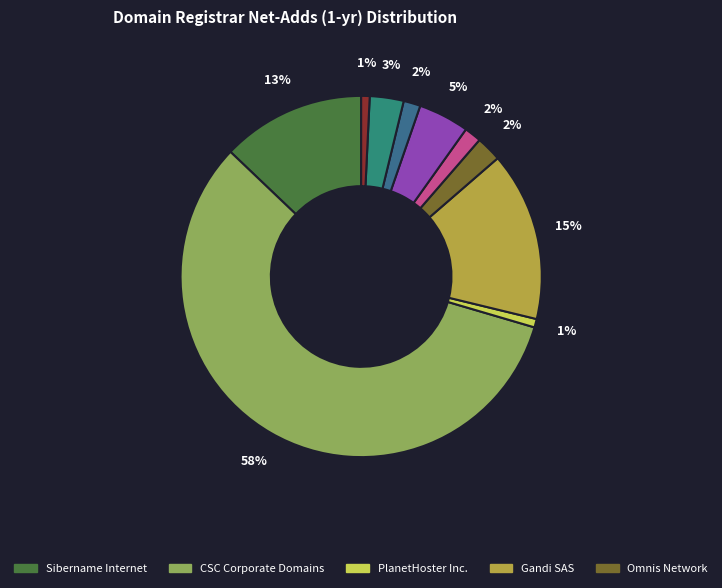

Which category has the biggest portion of the pie?

CSC Corporate Domains